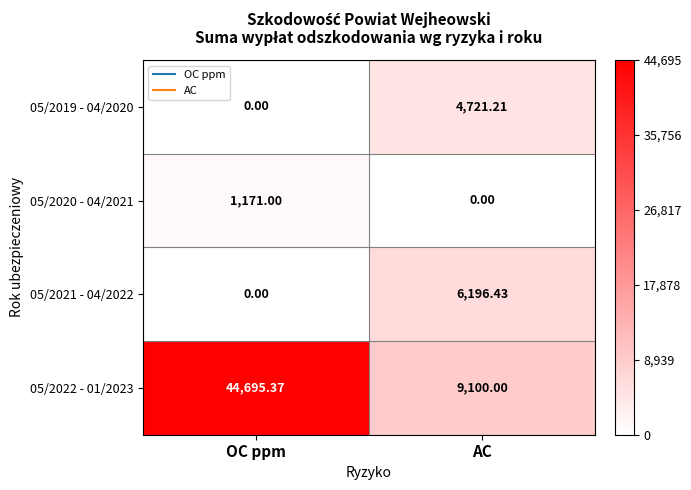

At which label is 05/2020 - 04/2021 closest to 585?

AC